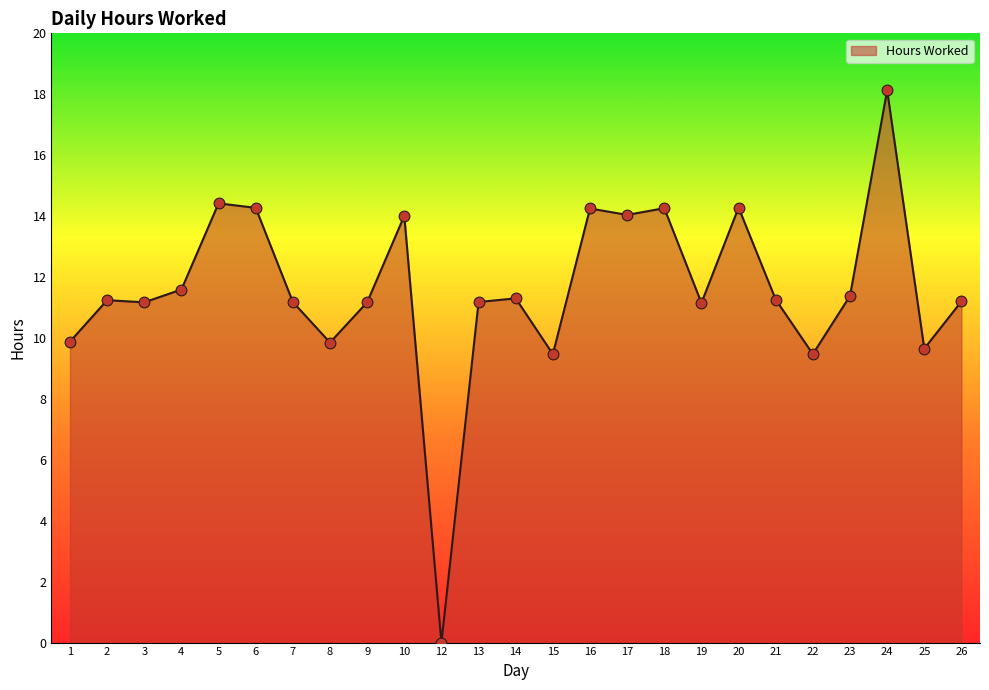

Approximately how many times larger is the value at 19 compared to 5?

0.8